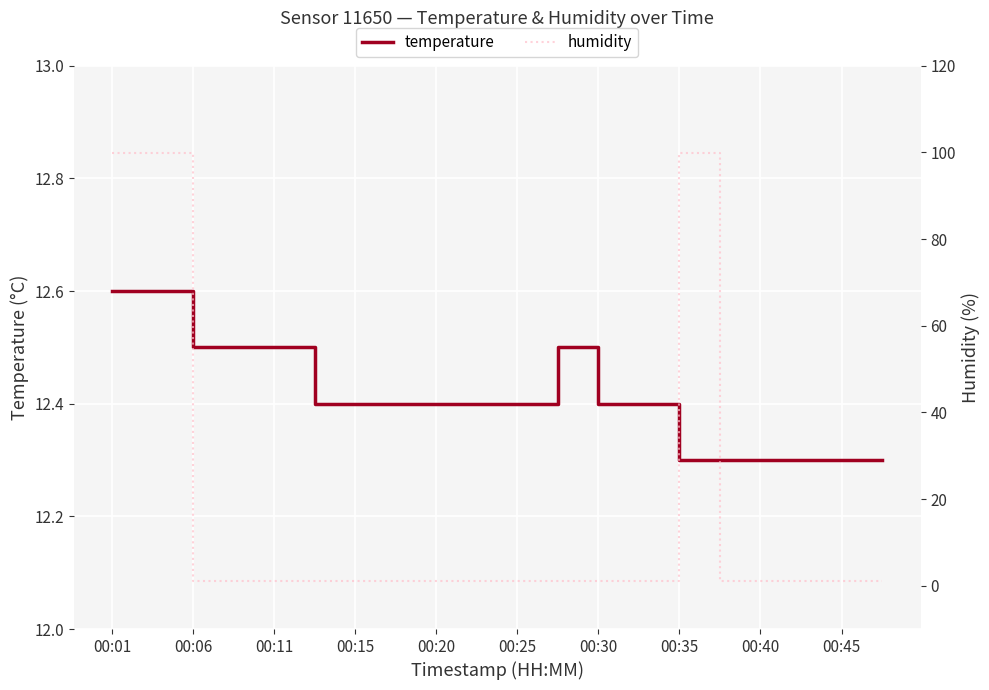

True or false: humidity has more than 0 points higher than both neighbors.

True